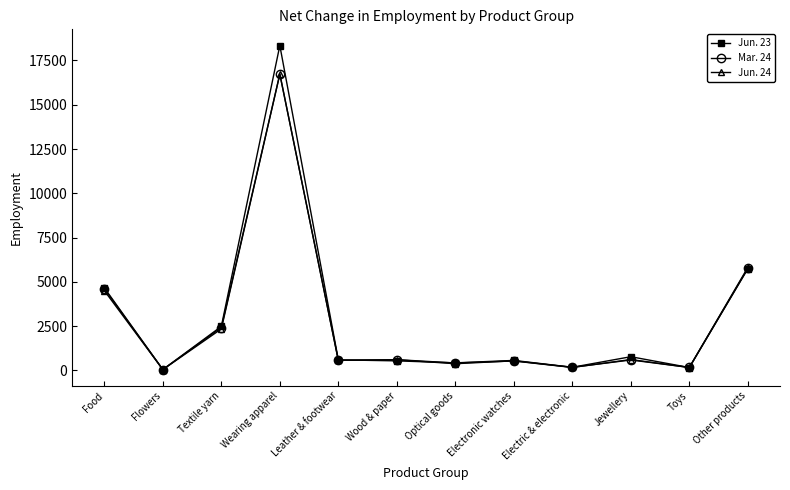

What is the spread (max minus min) of values at Food?

160